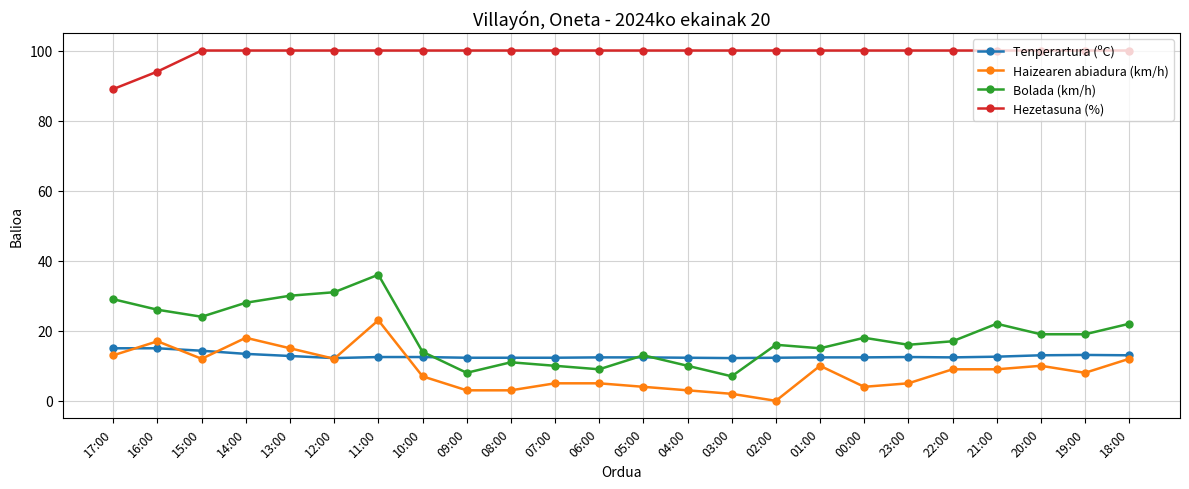

What is the spread (max minus min) of values at 15:00?

88.0